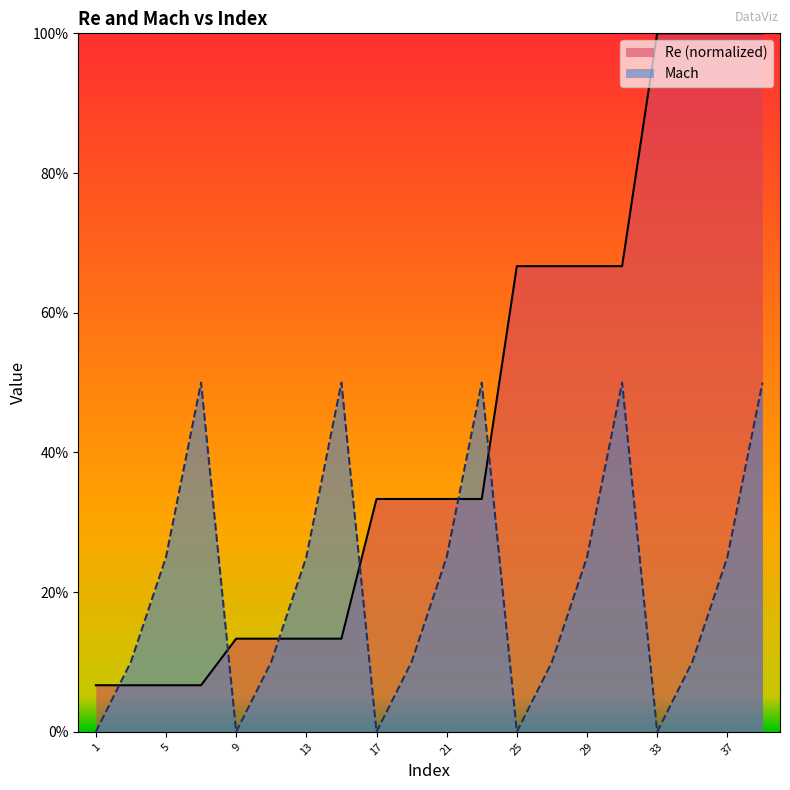

What is the value of the Re point at the 1st from the left?

0.1